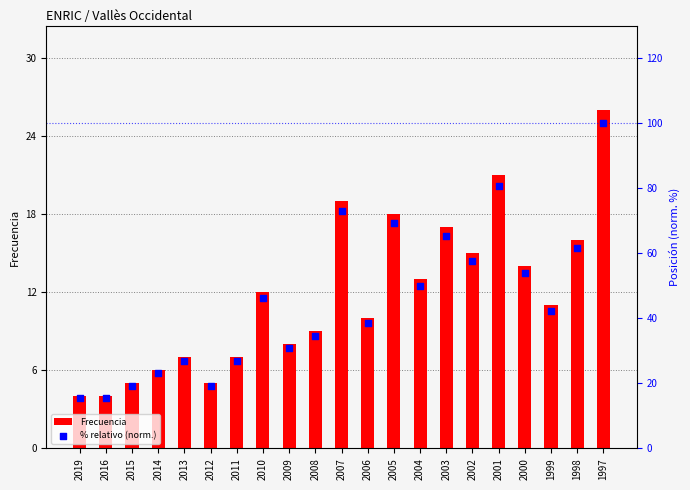

Which series has the largest Y range (max minus min)?

% relativo (norm.)